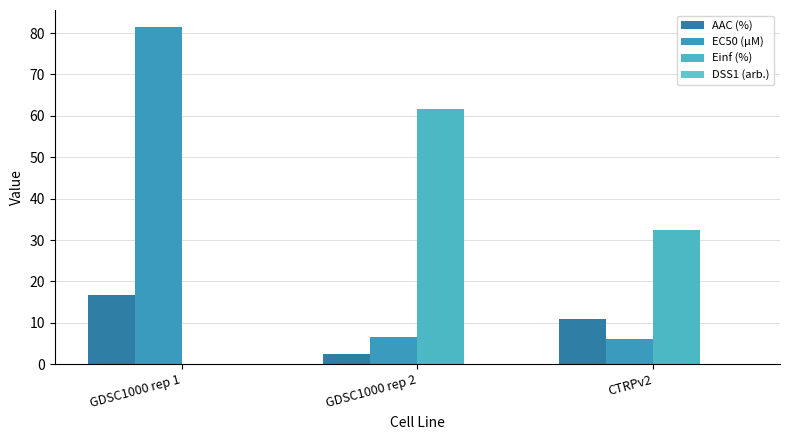

What is the label of the 2nd bar from the left?

GDSC1000 rep 2